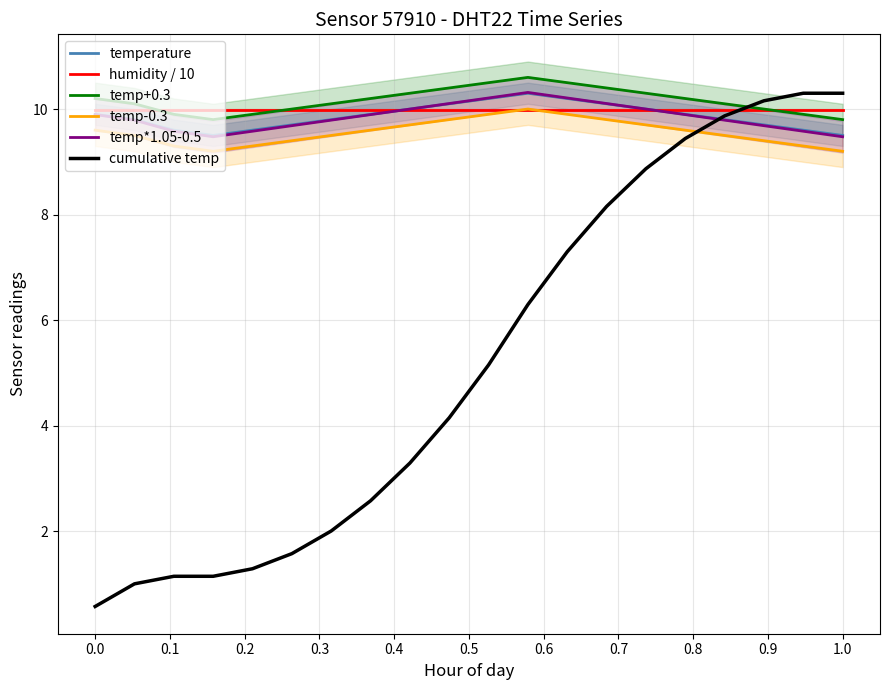

What are all the series names shown in the legend?

temperature, humidity / 10, temp+0.3, temp-0.3, temp*1.05-0.5, cumulative temp